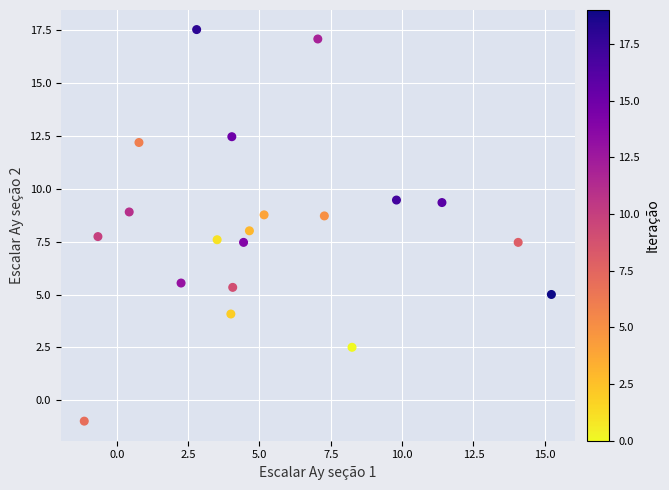

What is the range of X values (max minus min)?

16.4